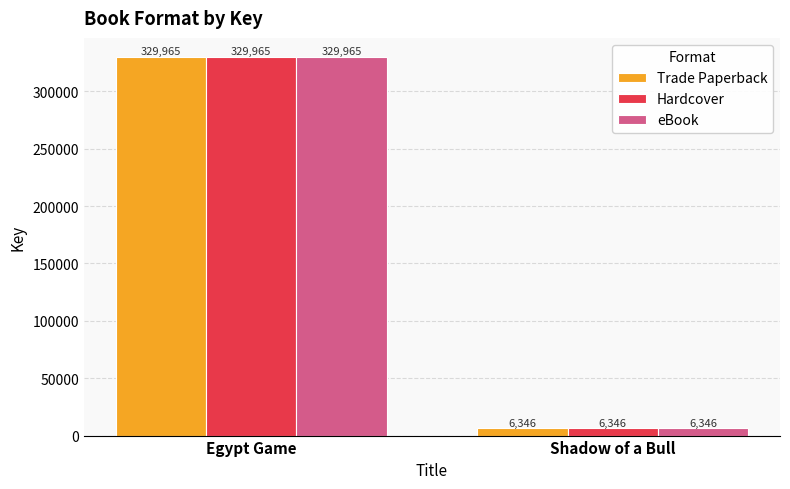

What is the value of the Trade Paperback bar at the 1st from the left?

329965